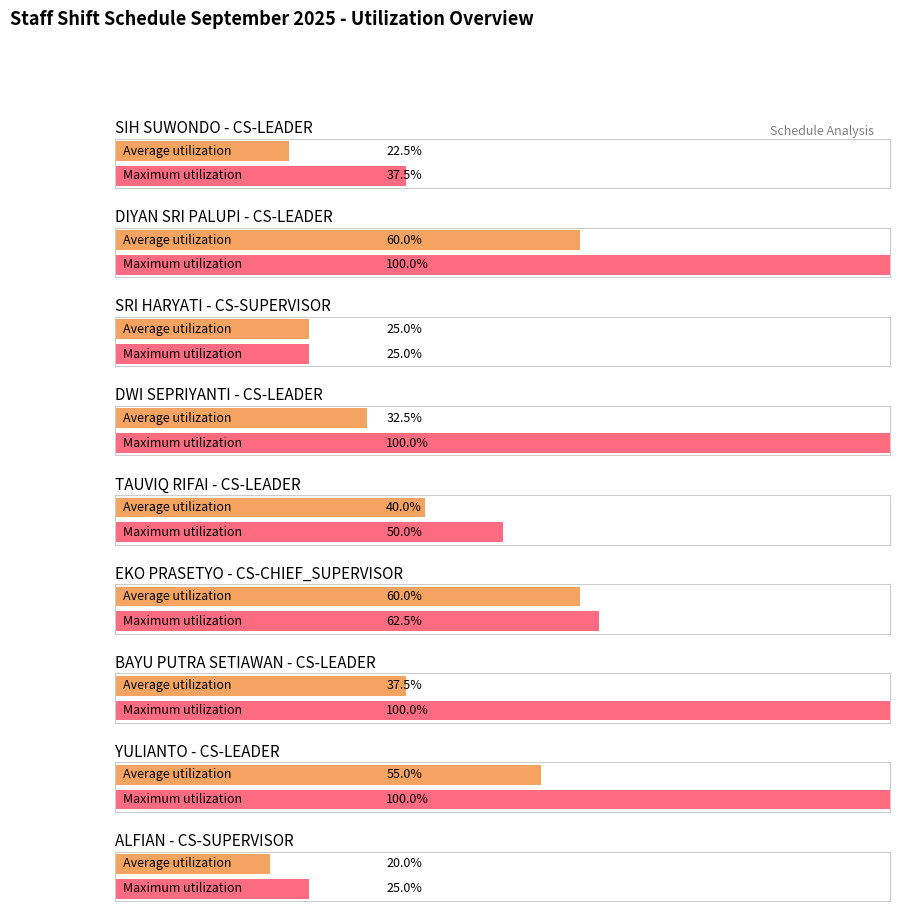

What is the label of the 7th bar from the left?

BAYU PUTRA SETIAWAN